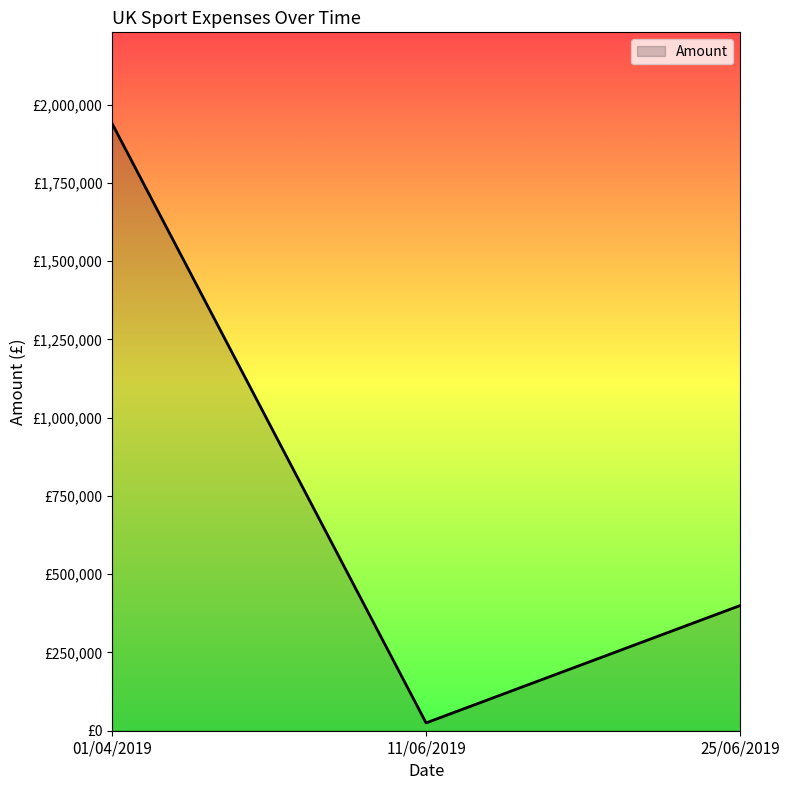

Which has a higher value, 25/06/2019 or 01/04/2019?

01/04/2019